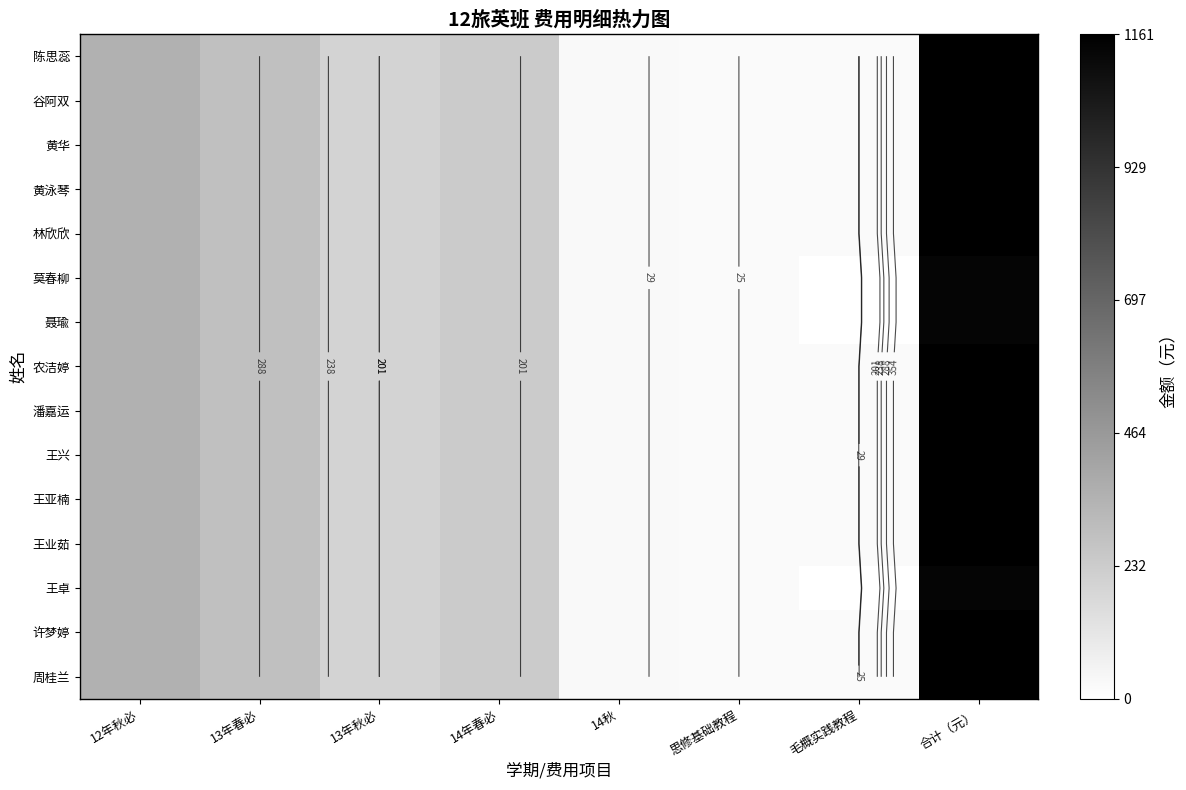

How many values in the 周桂兰 series are below 238?

4